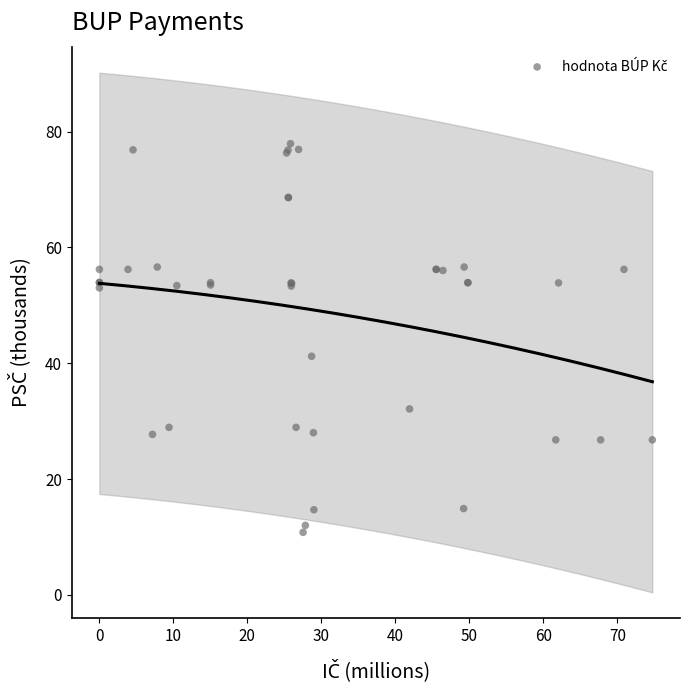

What Y value in the scatter plot is closest to 44?

41.2